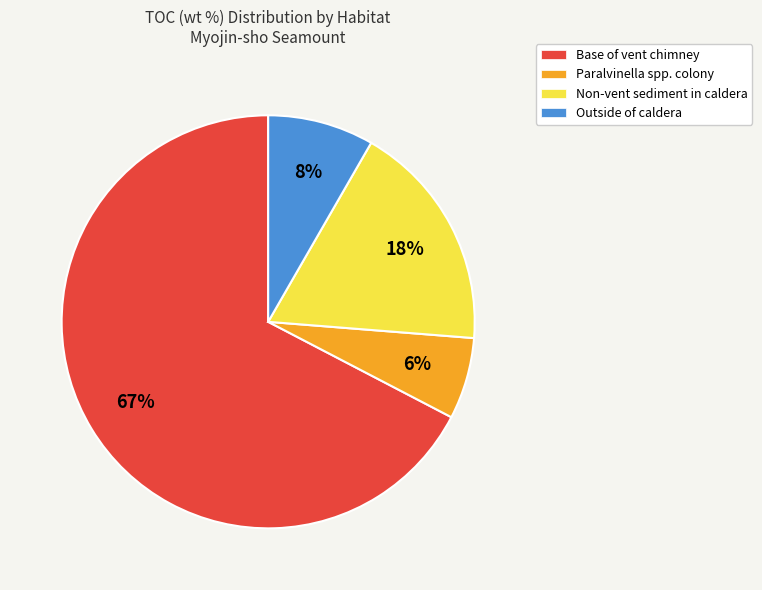

True or false: Non-vent sediment in caldera accounts for 24% of the total.

False